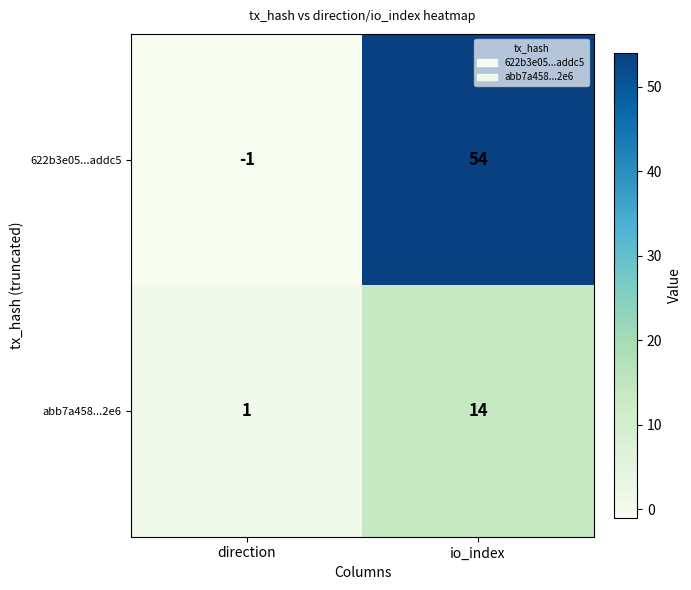

Which series has the largest range (max minus min)?

622b3e05...addc5